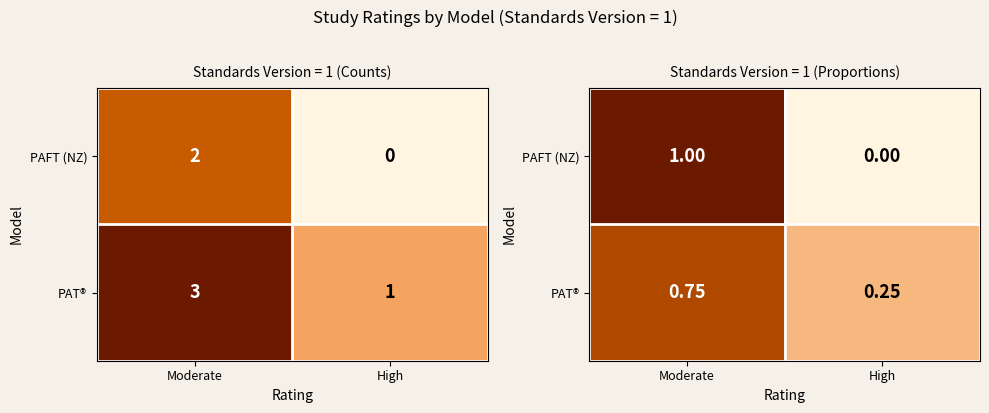

What is the difference between the PAT® values at High and Moderate?

0.5